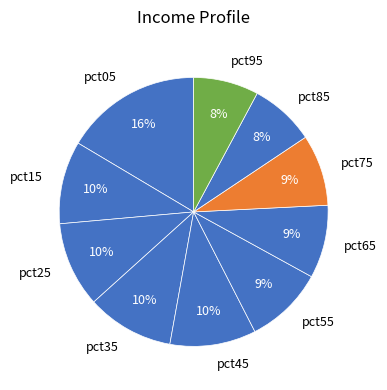

Do pct35 and pct45 together represent more than half of the pie?

No